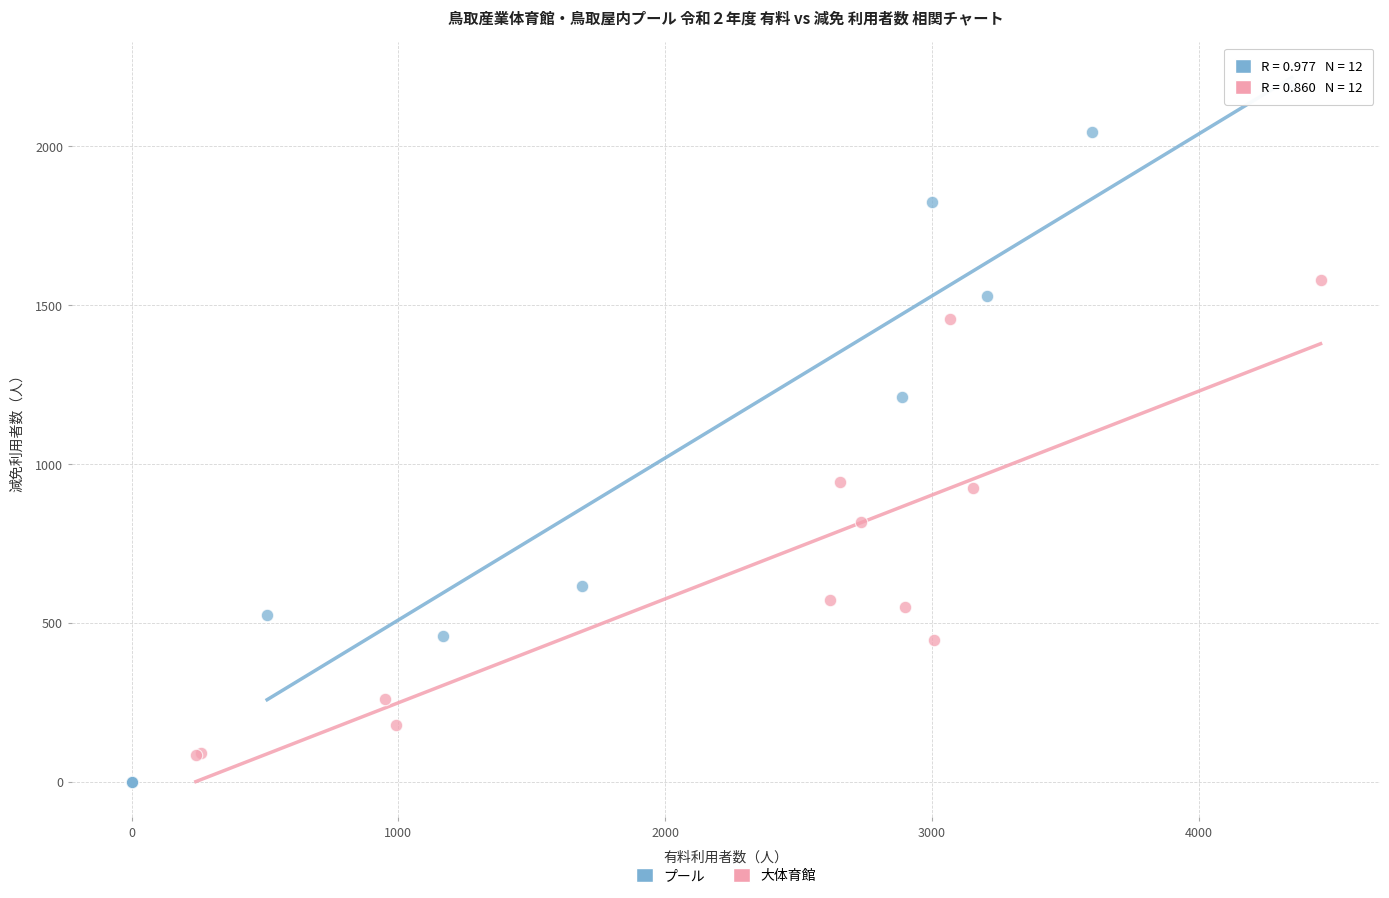

Which series reaches the minimum Y coordinate?

プール